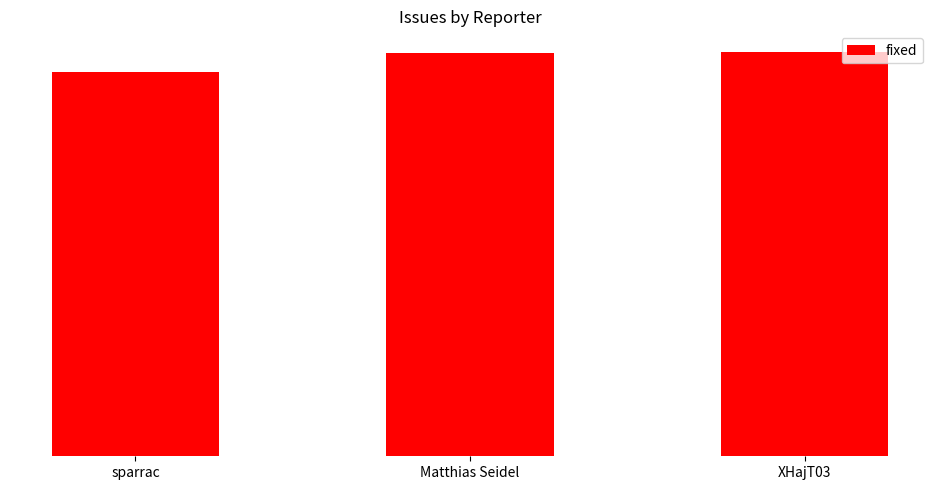

Which label corresponds to the smallest value in the chart?

sparrac